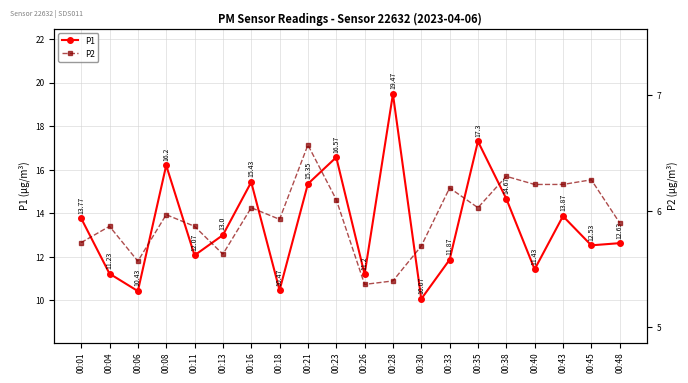

Where is the first local maximum for P1?

00:08